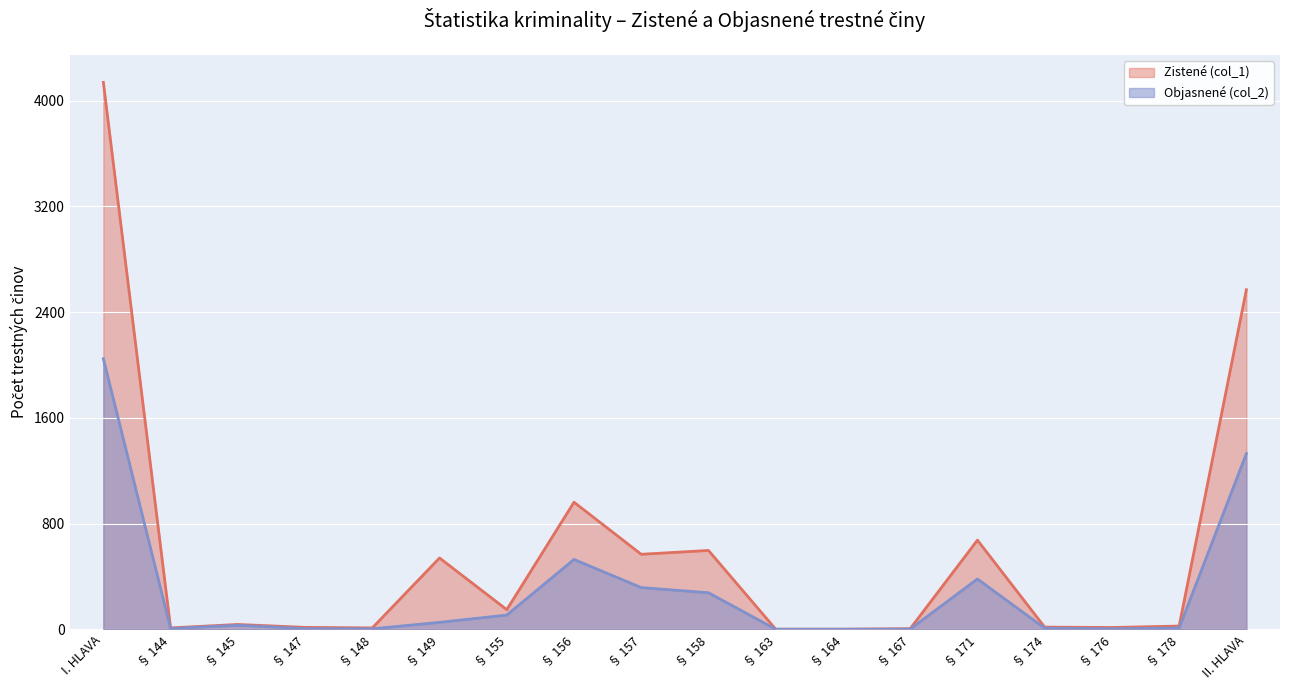

What is the minimum value for Zistené (col_1)?

1